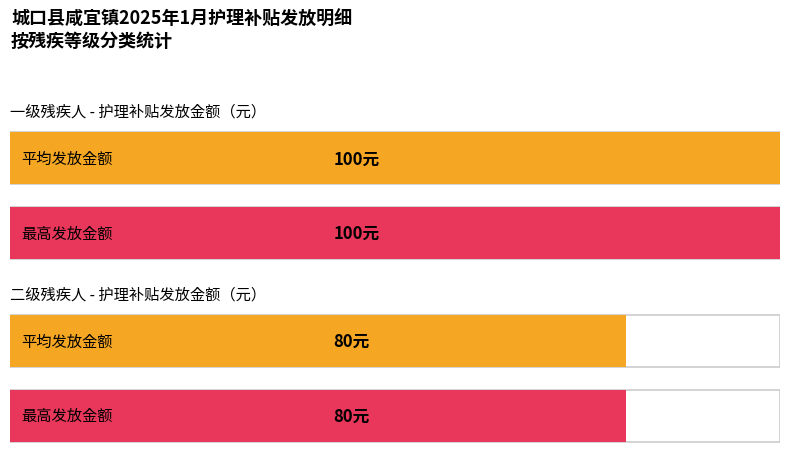

At which category is the sum across all series the highest?

一级残疾人